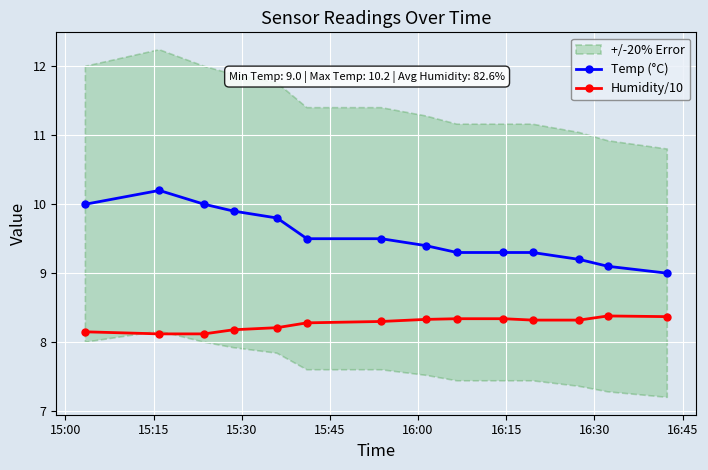

What is the maximum value shown in the chart?

10.2